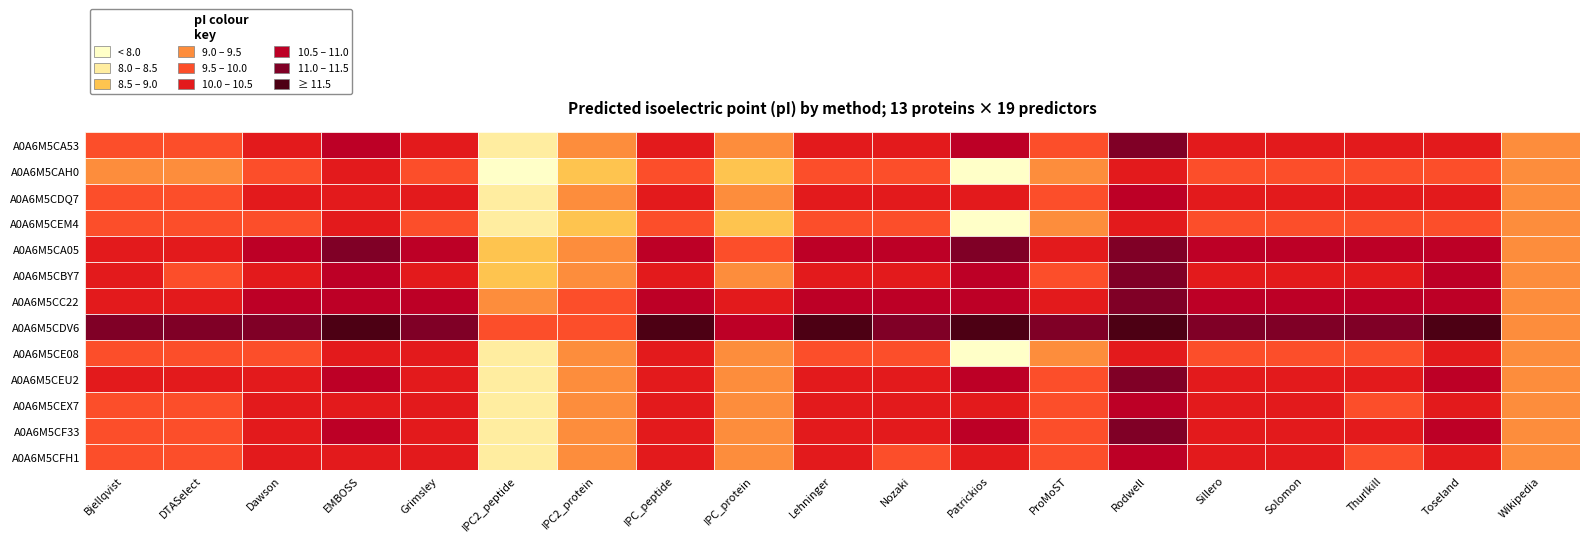

How many categories are shown in the chart?

19